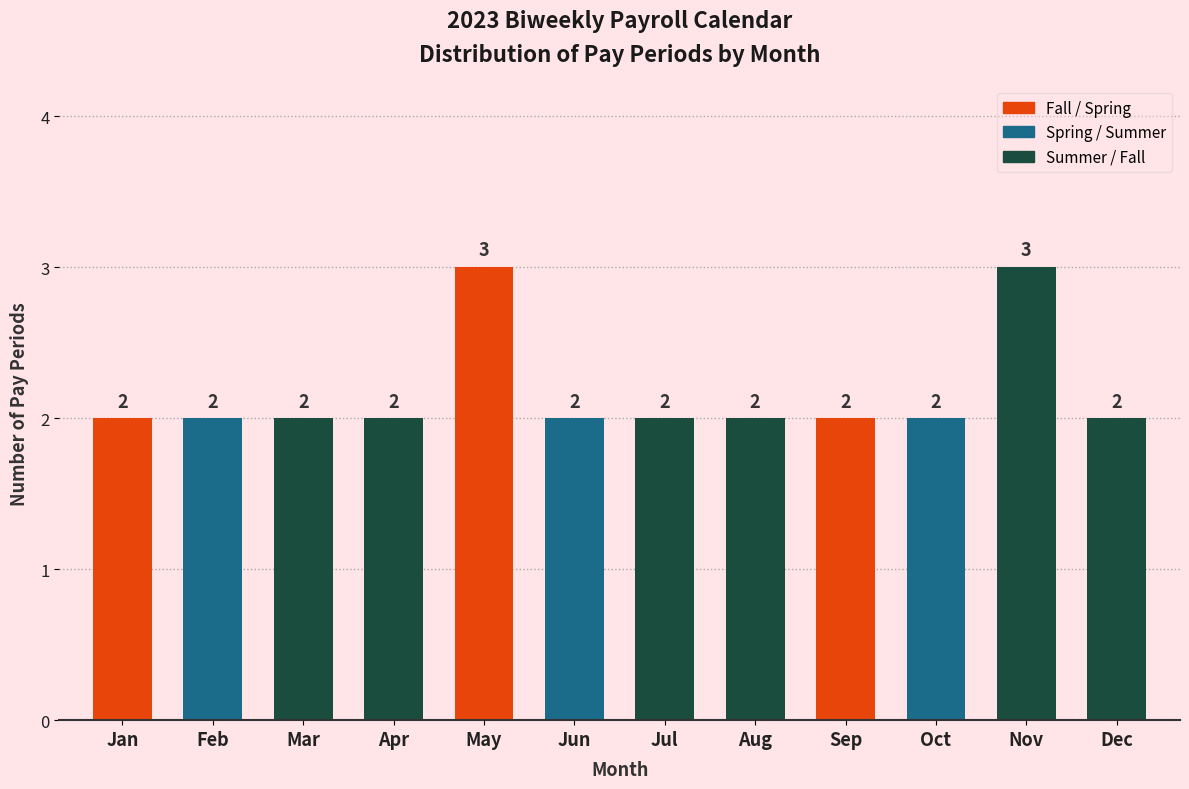

Reading right to left, what are all the values shown in this chart?

Dec=2	Nov=3	Oct=2	Sep=2	Aug=2	Jul=2	Jun=2	May=3	Apr=2	Mar=2	Feb=2	Jan=2